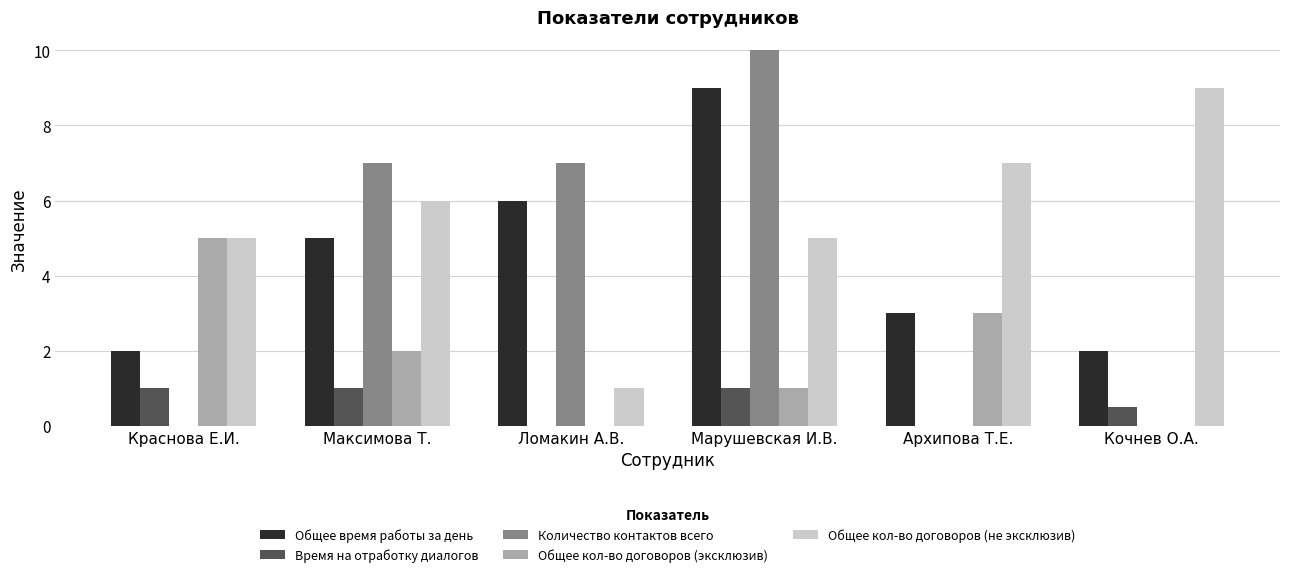

What is the sum of all Количество контактов всего values?

24.0